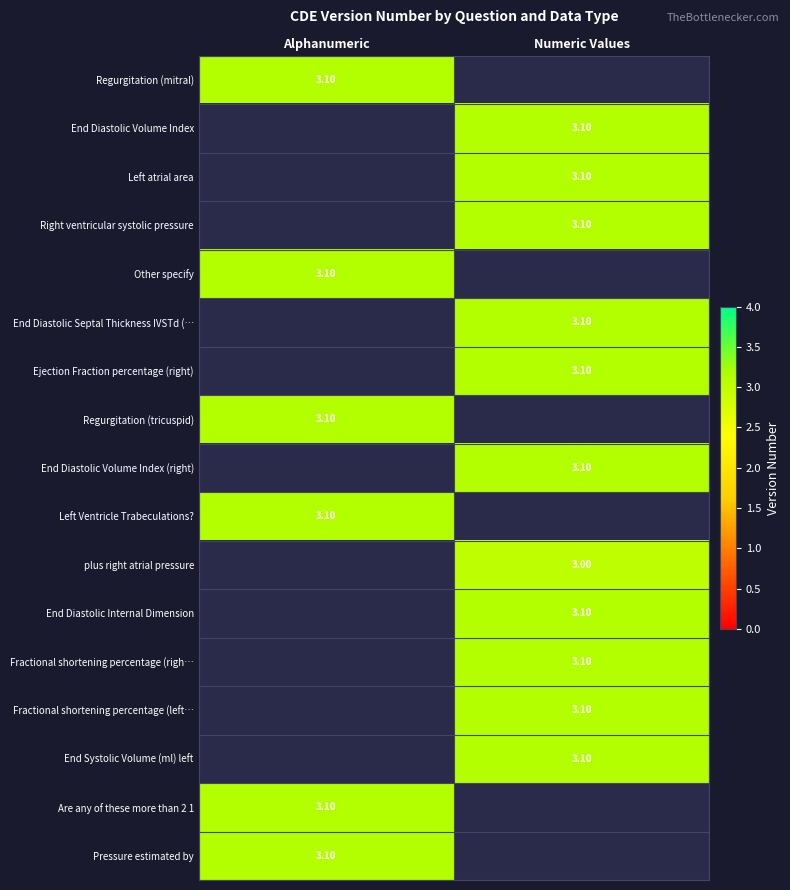

What is the approximate value of End Systolic Volume (ml) left at Numeric Values?

3.1